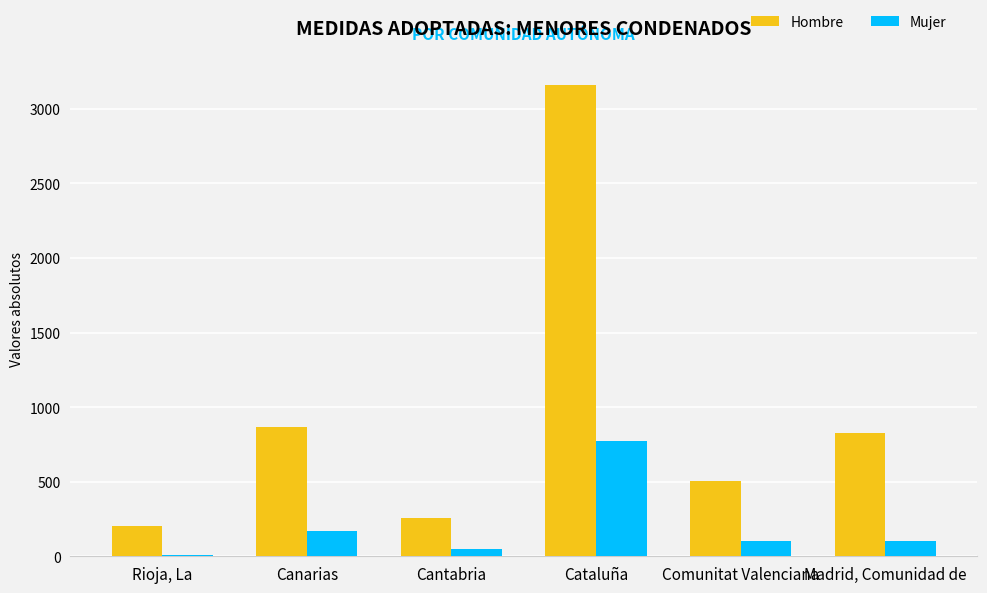

Which series changed the most between Cataluña and Comunitat Valenciana?

Hombre